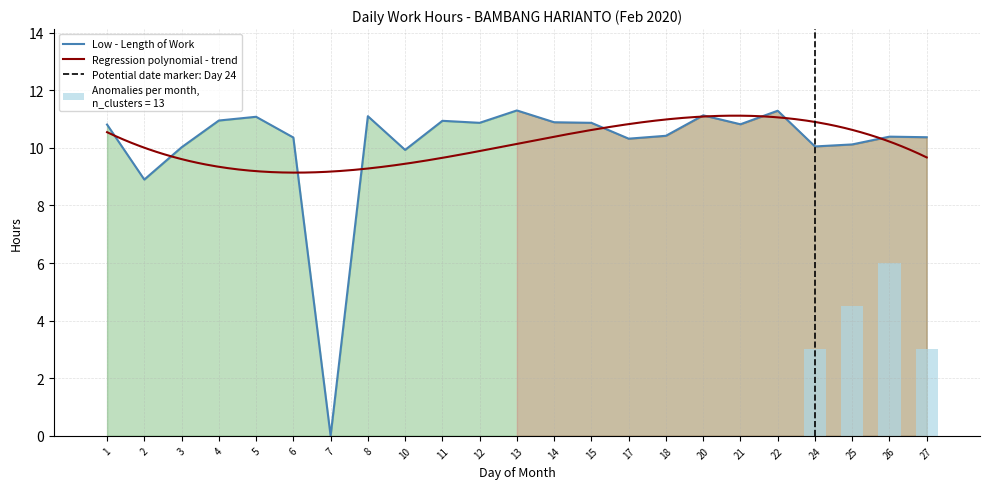

What is the greatest value displayed?

11.3